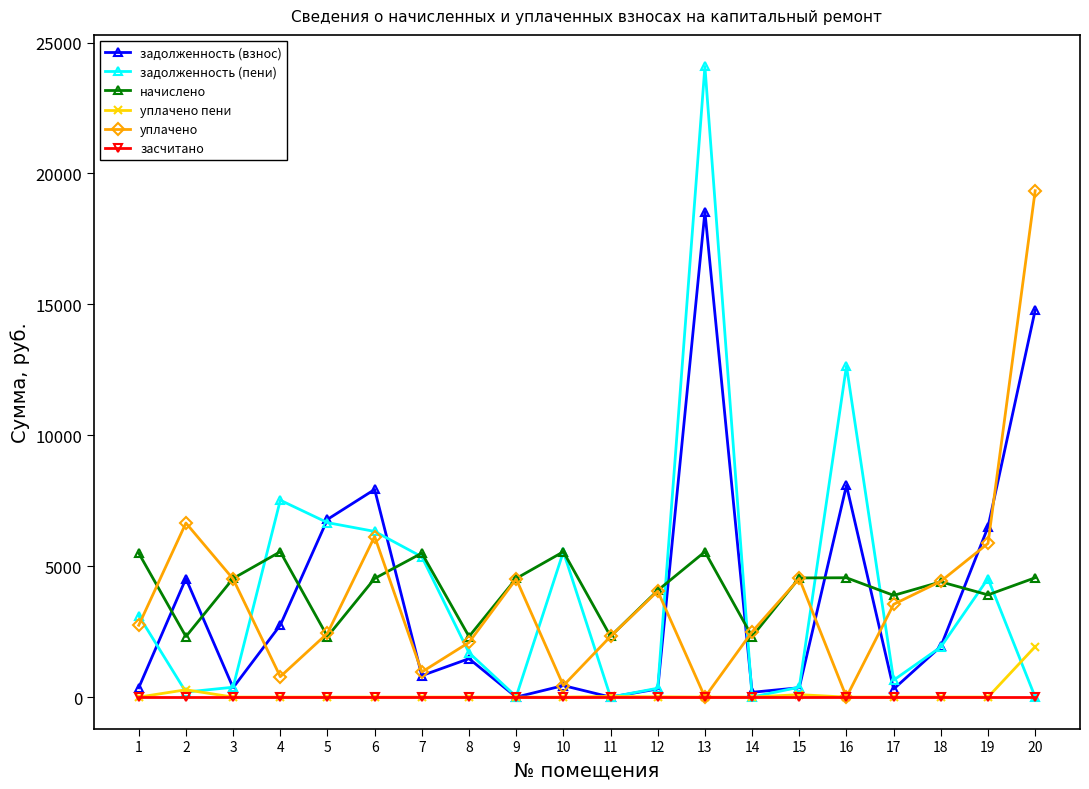

How many values in the уплачено series are below 3544?

10